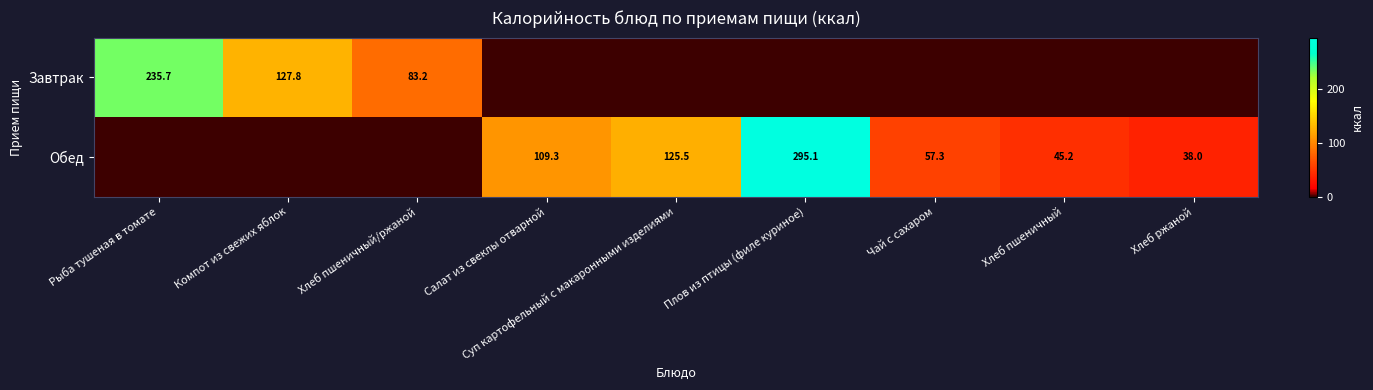

What is the total value across all series at Компот из свежих яблок?

127.8